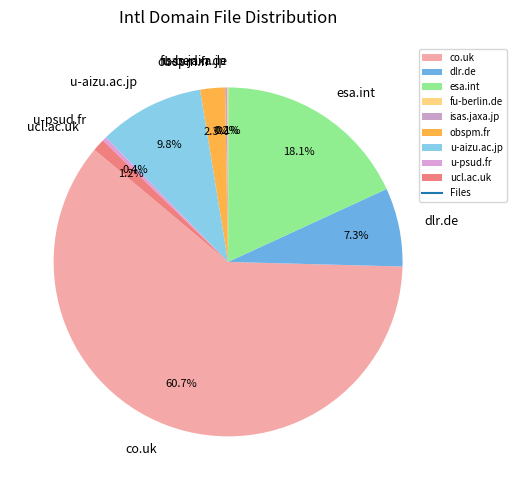

What portion of the pie excludes u-psud.fr?

99.6%